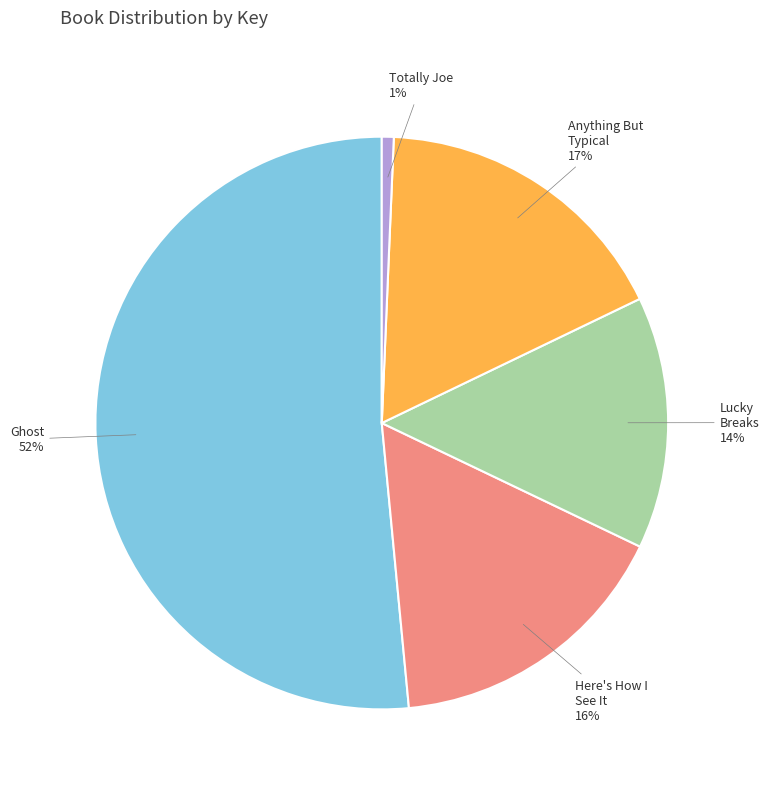

Does any single category account for the majority?

Yes